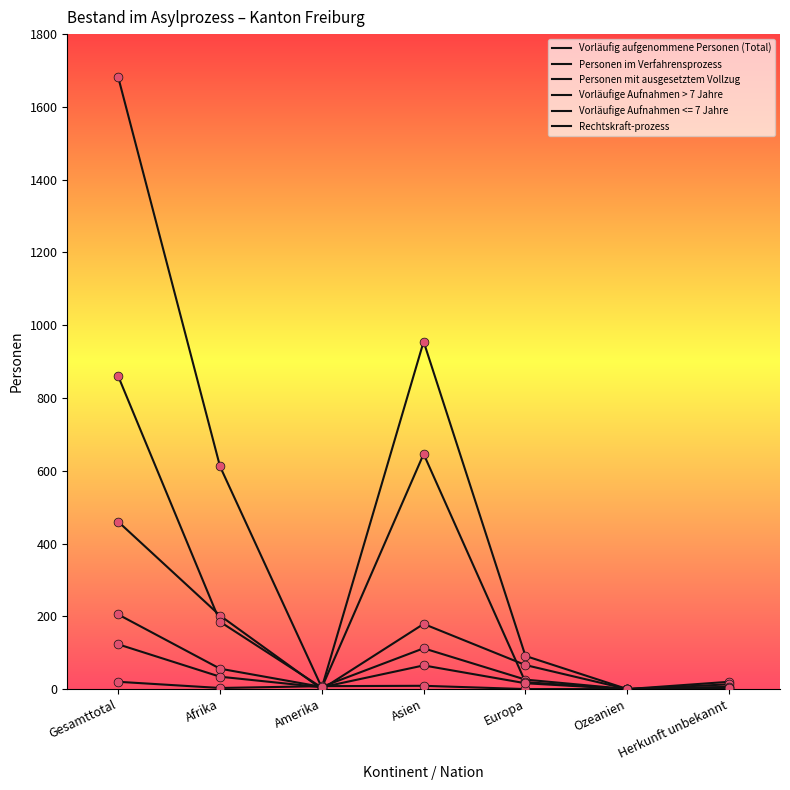

Does the chart have visible grid lines?

No